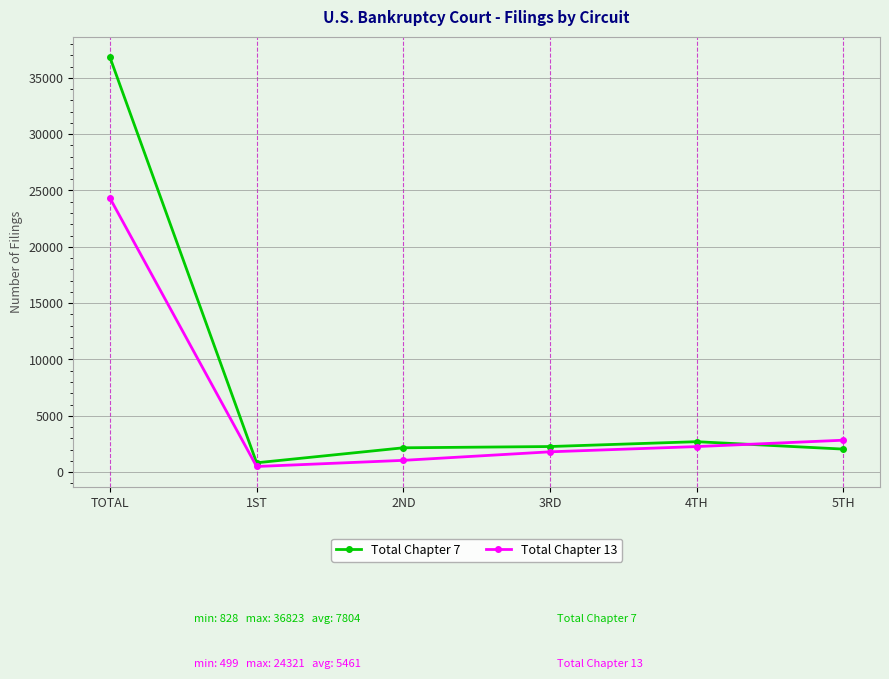

What is the greatest value displayed?

36823